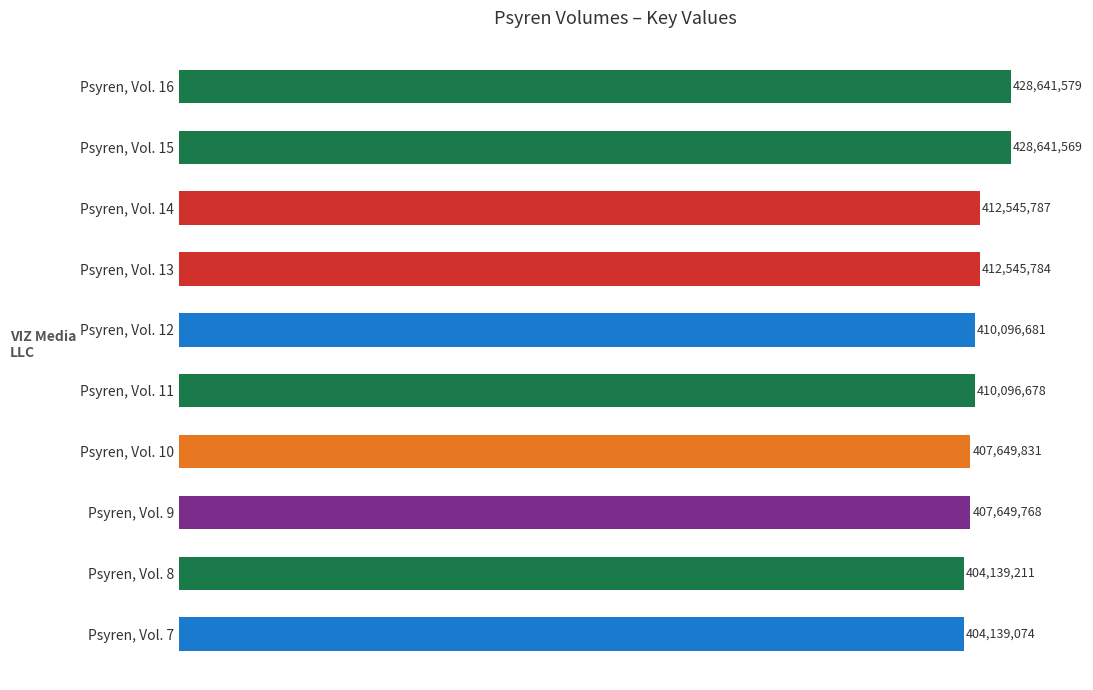

Does the chart contain any negative values?

No